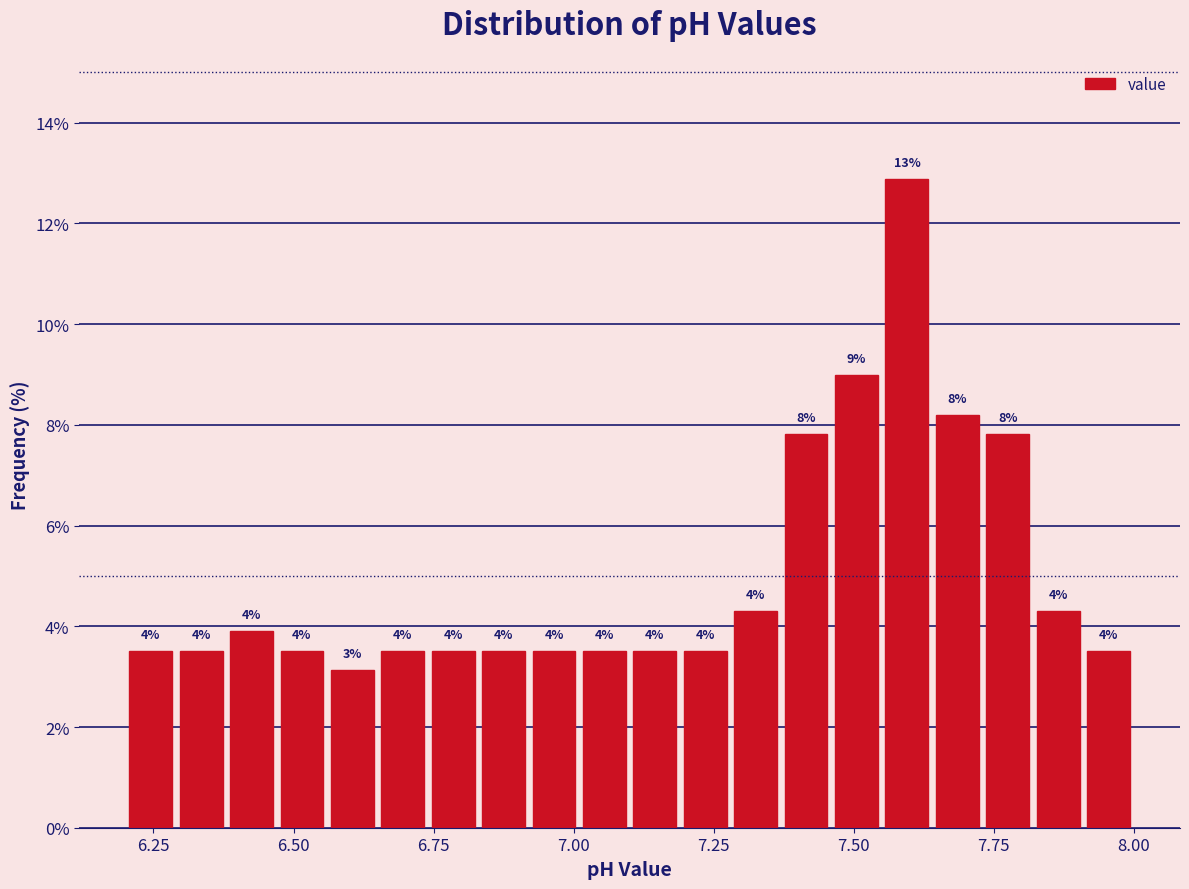

Read against the x-axis, roughly where is the centre of the tallest bar?

7.60